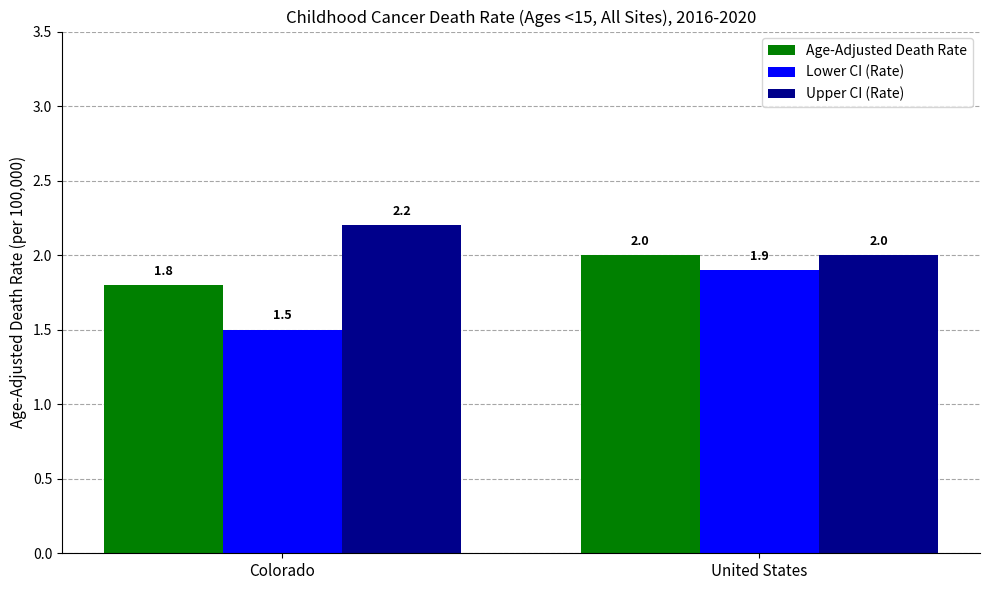

Rank the categories by Lower CI (Rate) value from highest to lowest.

United States, Colorado